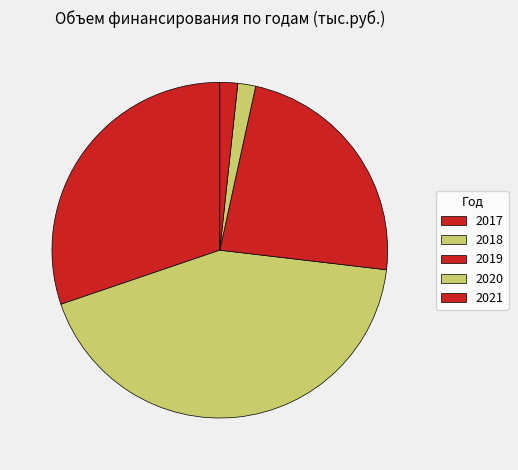

The 2018 slice represents 53% of the pie. True or false?

False